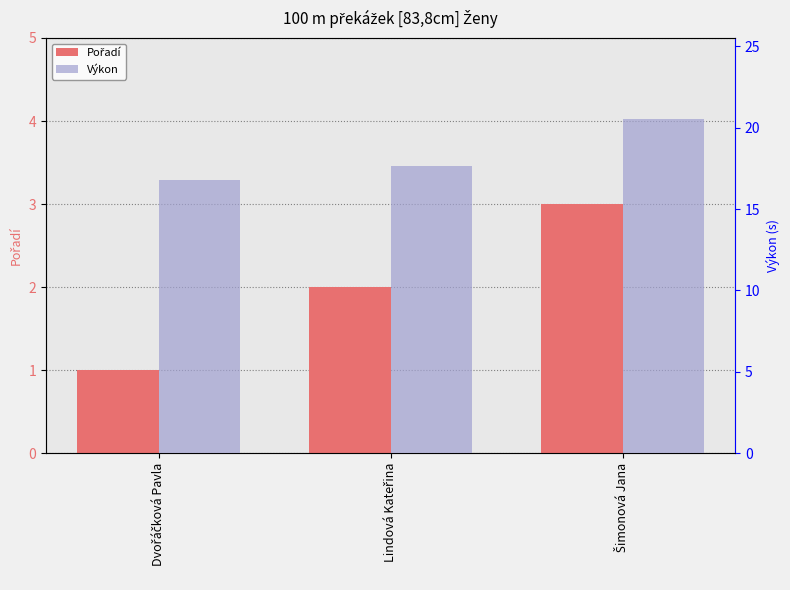

What value does the Výkon series have at Lindová Kateřina?

17.6